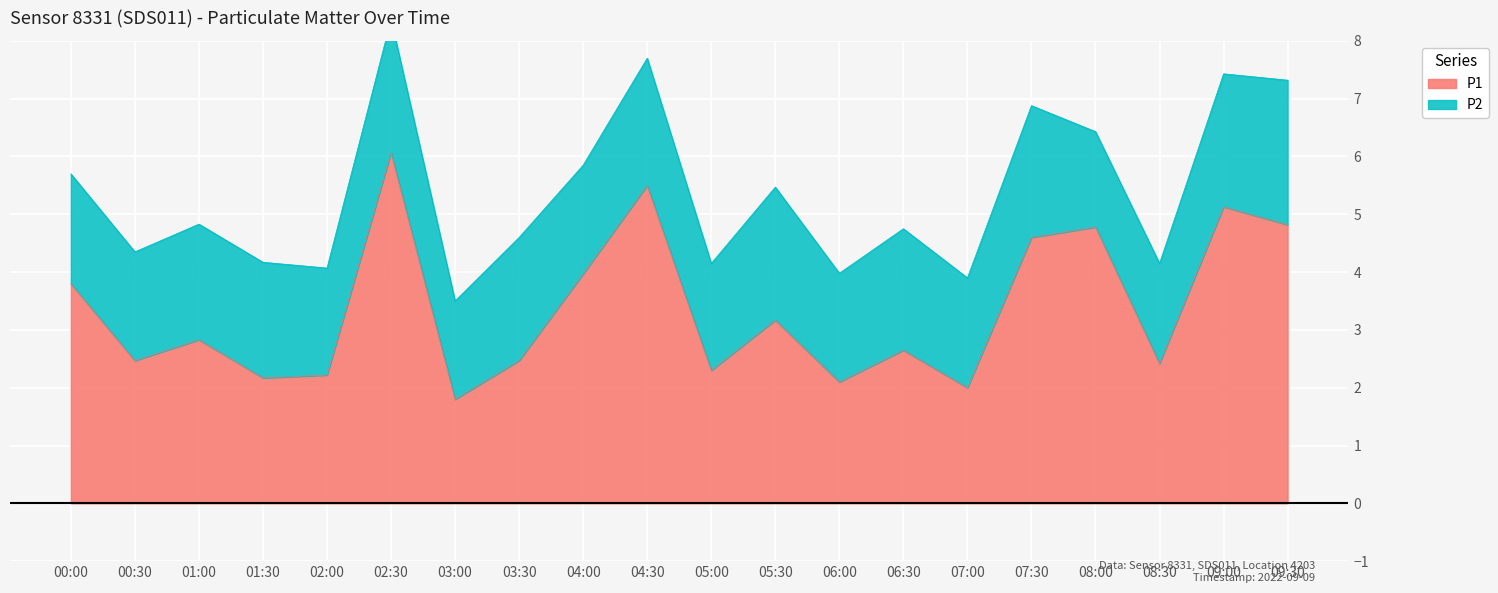

Rank the categories by value from lowest to highest.

03:00, 07:00, 06:00, 01:30, 02:00, 05:00, 08:30, 00:30, 03:30, 06:30, 01:00, 05:30, 00:00, 04:00, 07:30, 08:00, 09:30, 09:00, 04:30, 02:30